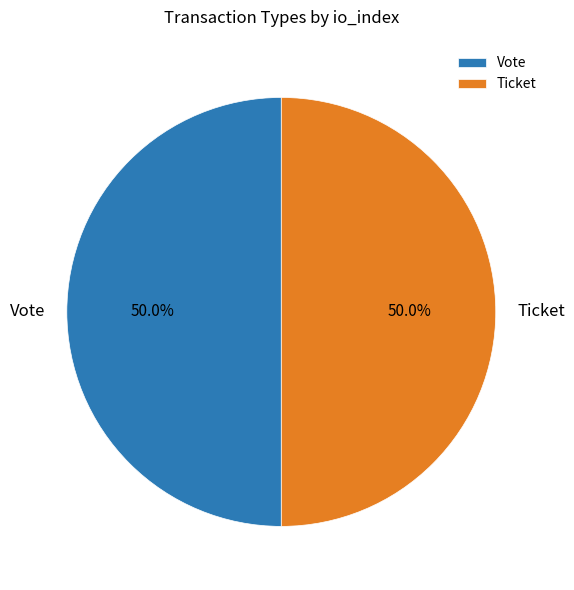

To the nearest percent, what portion does Vote represent?

50%